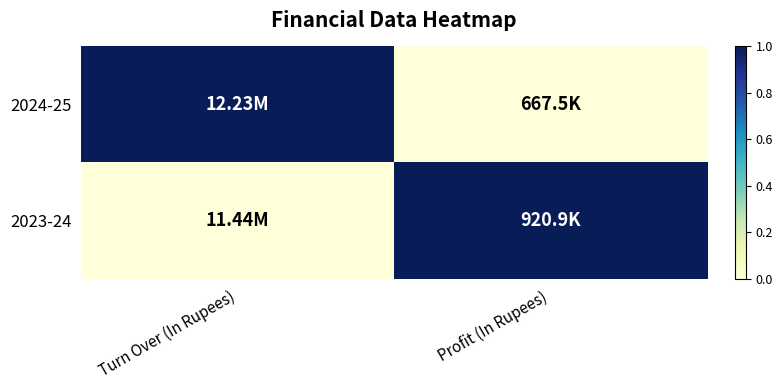

Which series changed the most between Turn Over (In Rupees) and Profit (In Rupees)?

2024-25